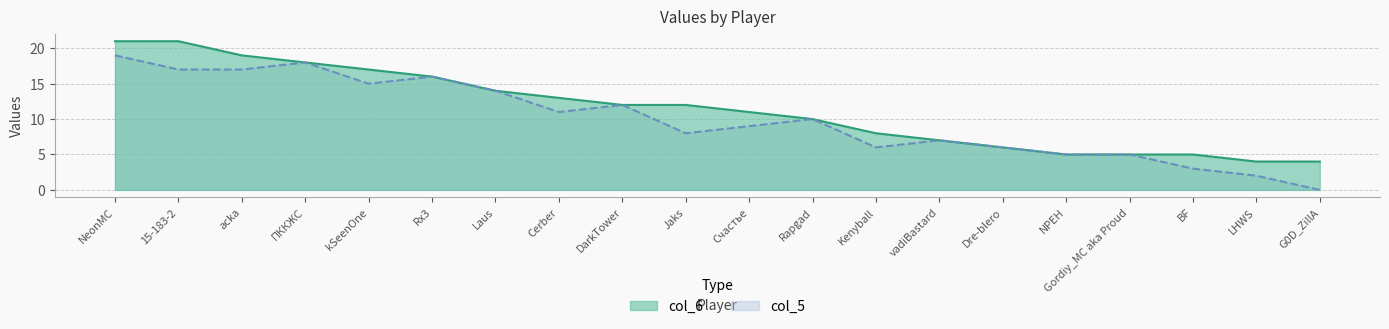

Which has a higher value, LHWS or Kenyball?

Kenyball